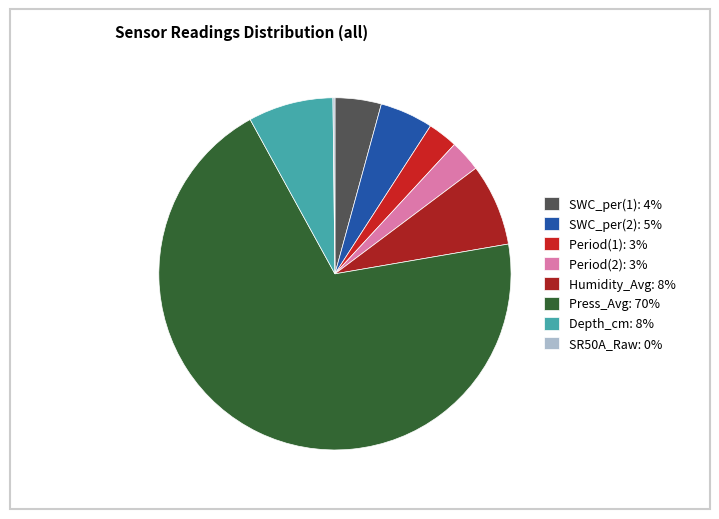

Rank the categories by value from highest to lowest.

Press_Avg, Depth_cm, Humidity_Avg, SWC_per(2), SWC_per(1), Period(2), Period(1), SR50A_Raw